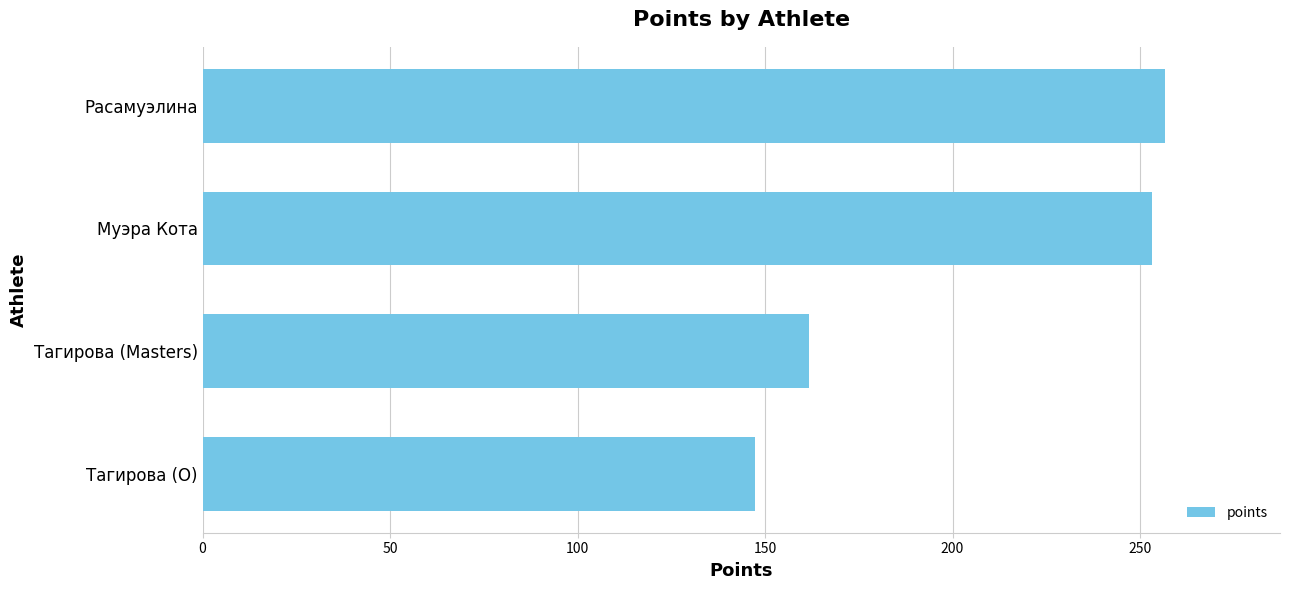

What is the sum of all values?

818.9